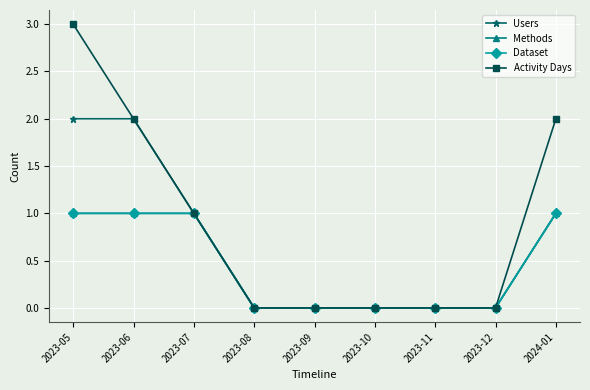

Reading right to left, extract all data points from this chart.

Users: 2024-01=1	2023-12=0	2023-11=0	2023-10=0	2023-09=0	2023-08=0	2023-07=1	2023-06=2	2023-05=2
Methods: 2024-01=1	2023-12=0	2023-11=0	2023-10=0	2023-09=0	2023-08=0	2023-07=1	2023-06=1	2023-05=1
Dataset: 2024-01=1	2023-12=0	2023-11=0	2023-10=0	2023-09=0	2023-08=0	2023-07=1	2023-06=1	2023-05=1
Activity Days: 2024-01=2	2023-12=0	2023-11=0	2023-10=0	2023-09=0	2023-08=0	2023-07=1	2023-06=2	2023-05=3